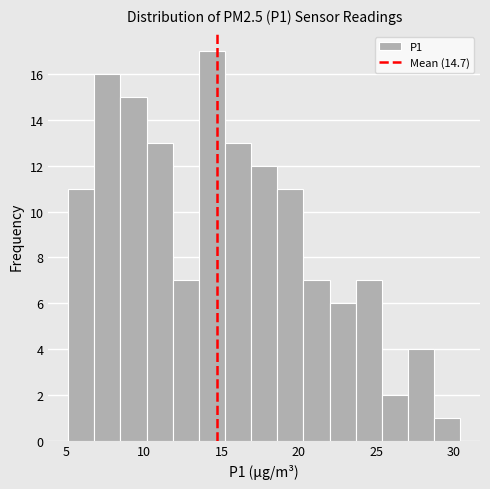

Read against the x-axis, roughly where is the centre of the tallest bar?

14.5